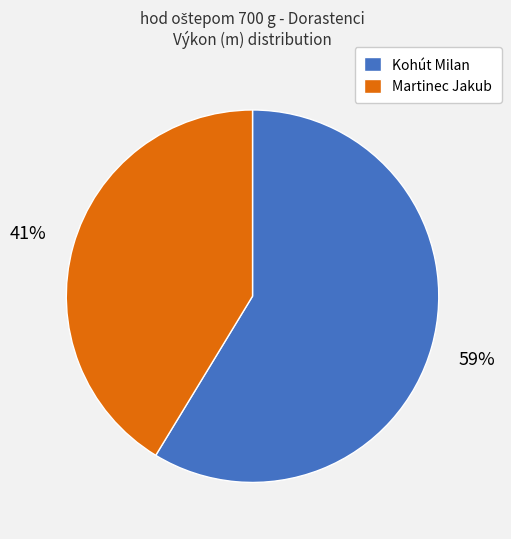

Is the sum of Martinec Jakub and Kohút Milan greater than half?

Yes